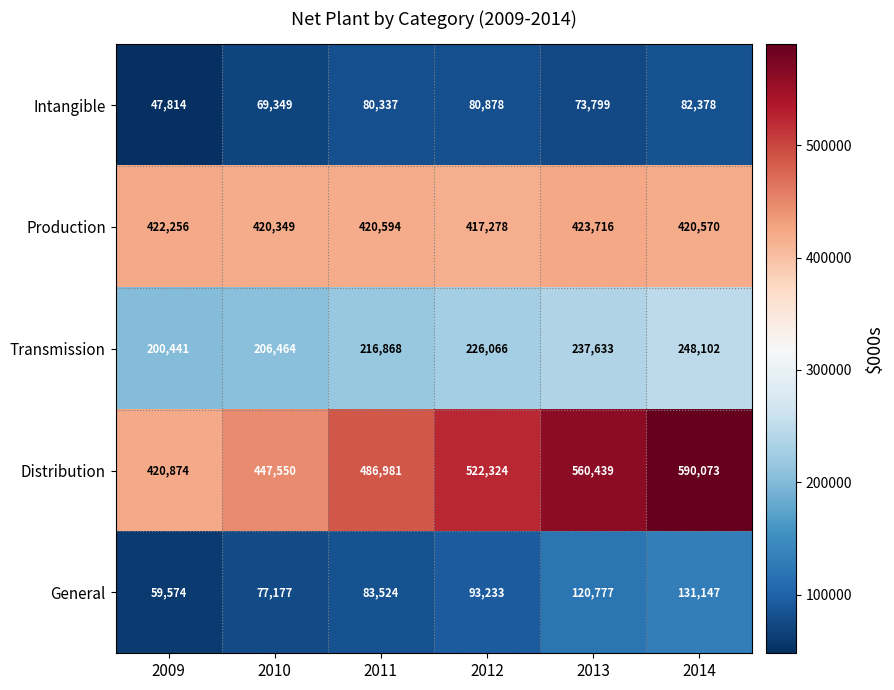

At which category does the chart reach its peak across all series?

2014